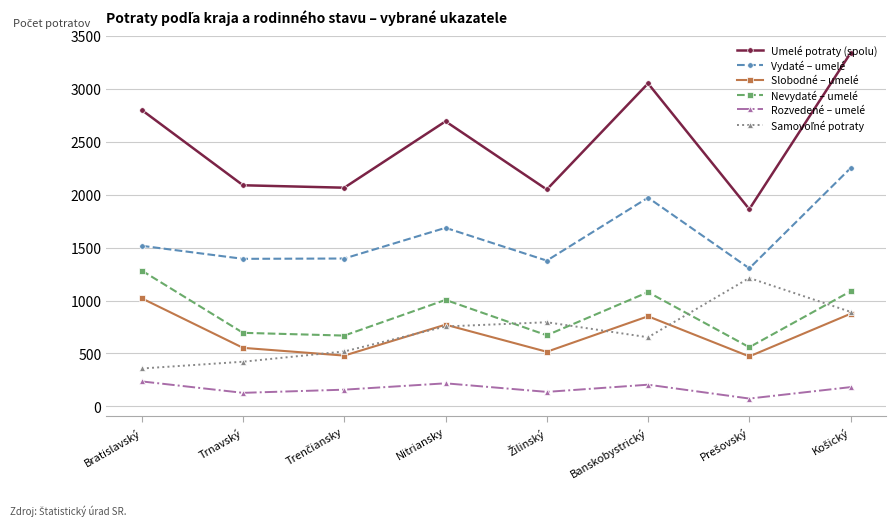

At which label is Vydaté – umelé closest to 1777?

Nitriansky